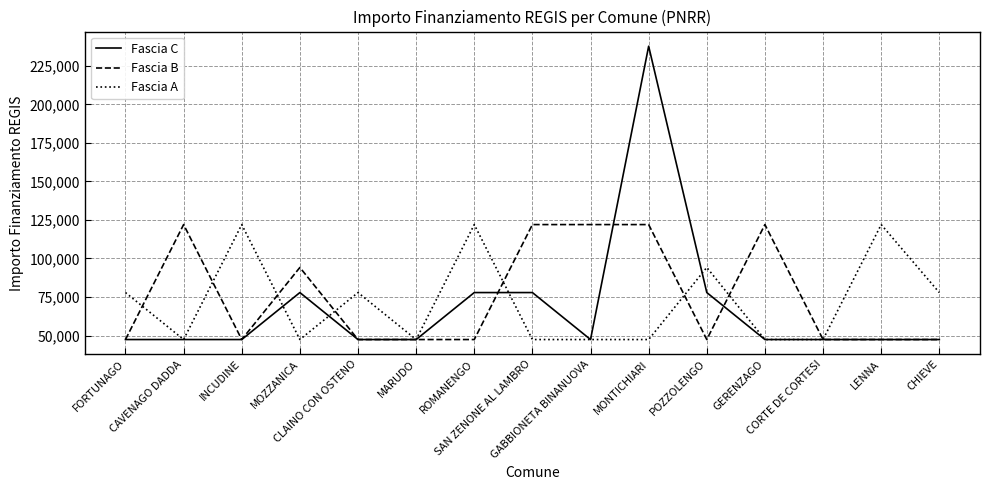

How many lines are shown in the chart?

3